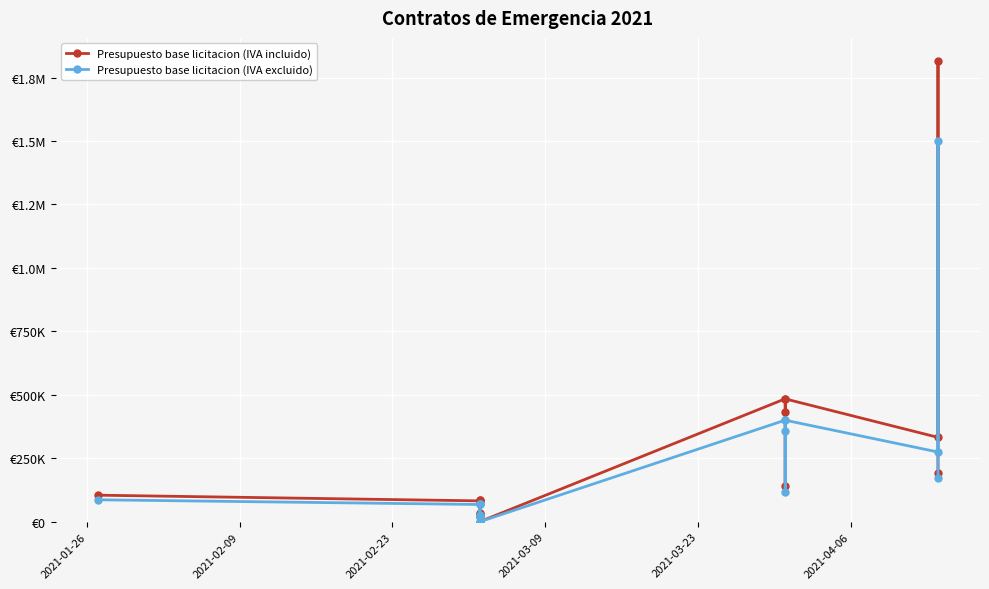

What is the sum of the Presupuesto base licitacion (IVA excluido) values at 2021-02-23 and 2021-02-09?

95022.0